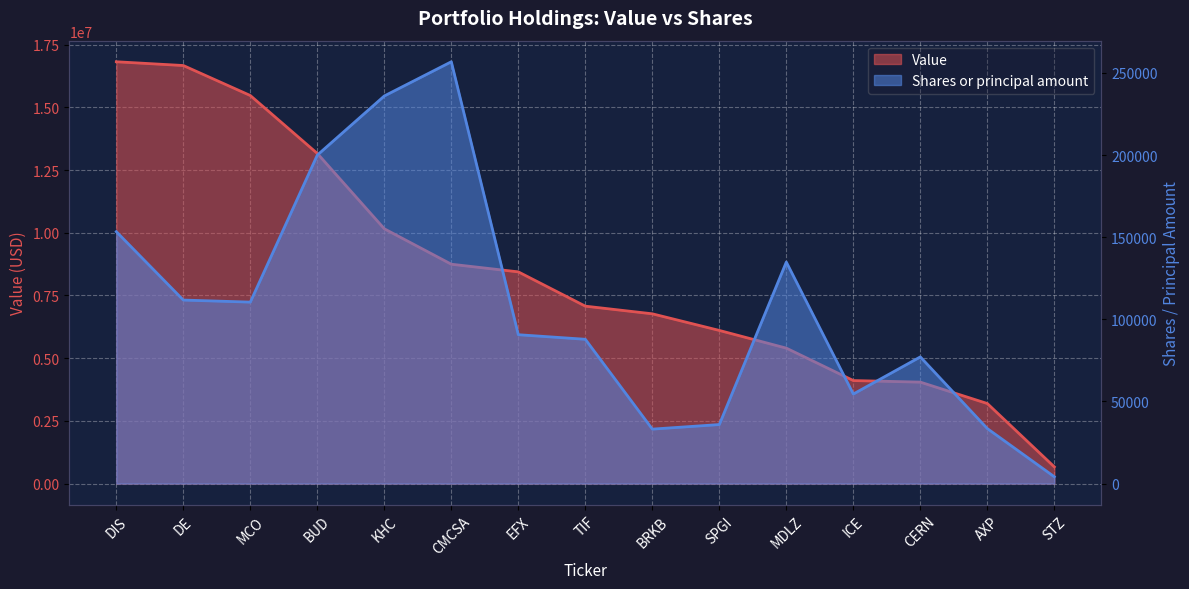

Which series changed the most between CMCSA and TIF?

Value